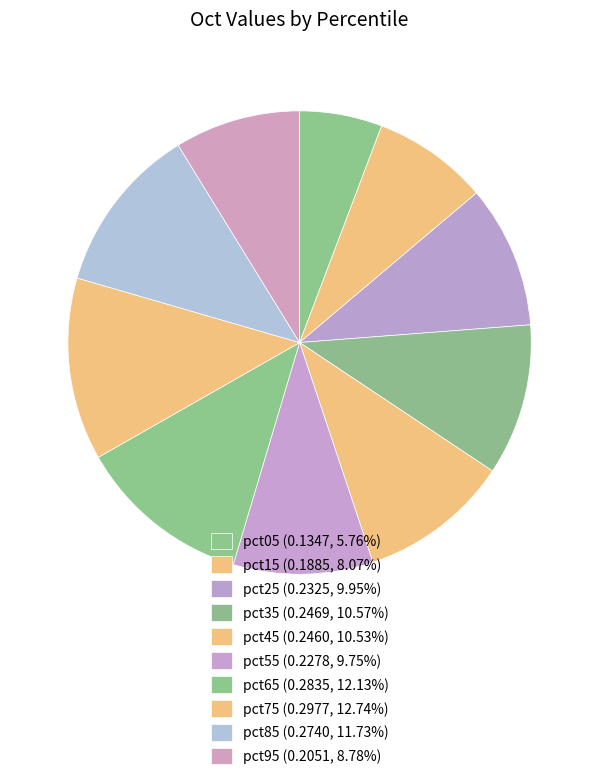

To the nearest percent, what is the average slice percentage?

10%